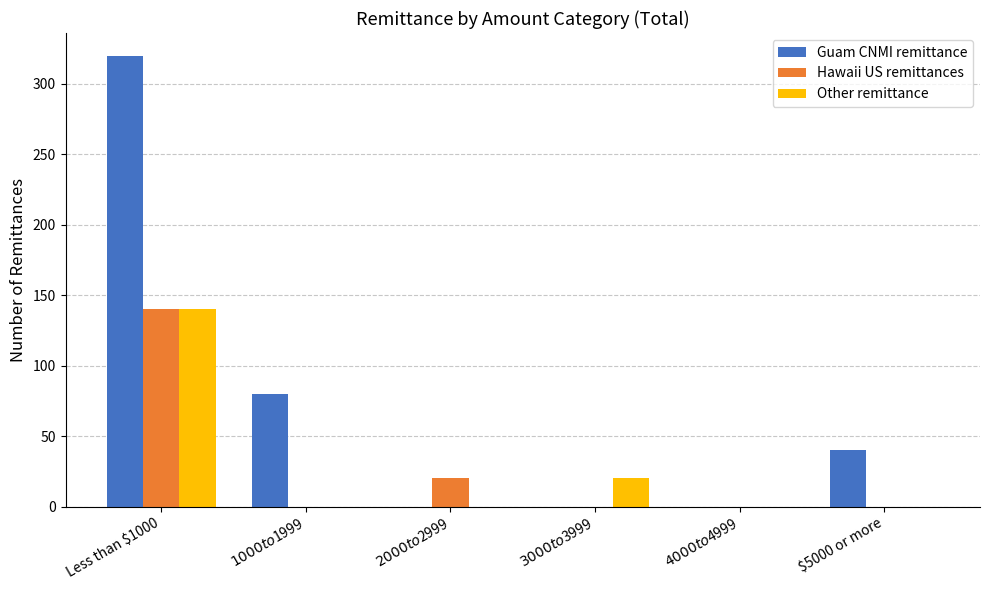

Where is Hawaii US remittances nearest to the value 70?

$2000 to $2999